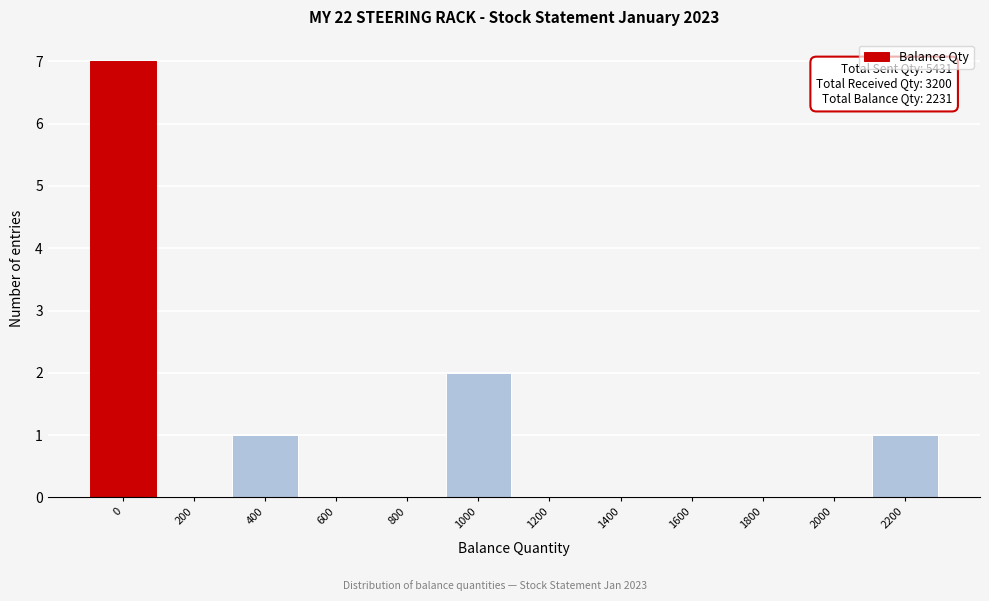

Reading left to right, extract all data points from this chart.

0=7	200=0	400=1	600=0	800=0	1000=2	1200=0	1400=0	1600=0	1800=0	2000=0	2200=1